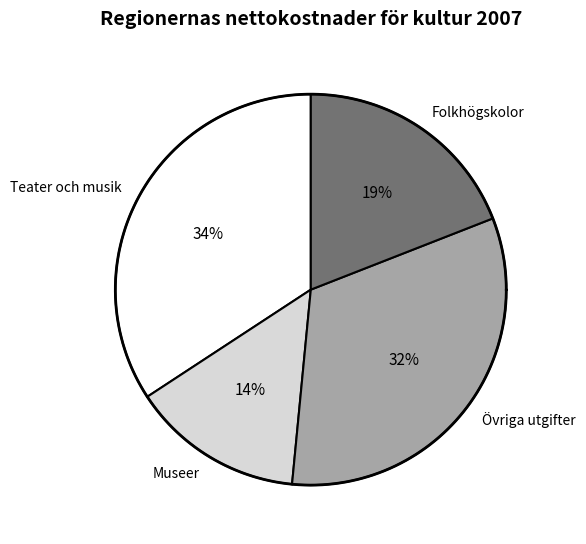

How many slices are in this pie chart?

4